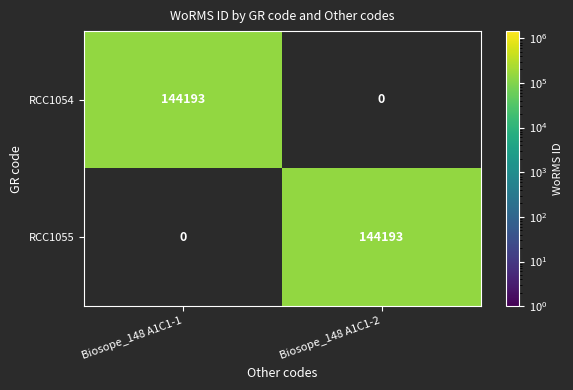

True or false: RCC1054 has a value of 0 at Biosope_148 A1C1-2.

True